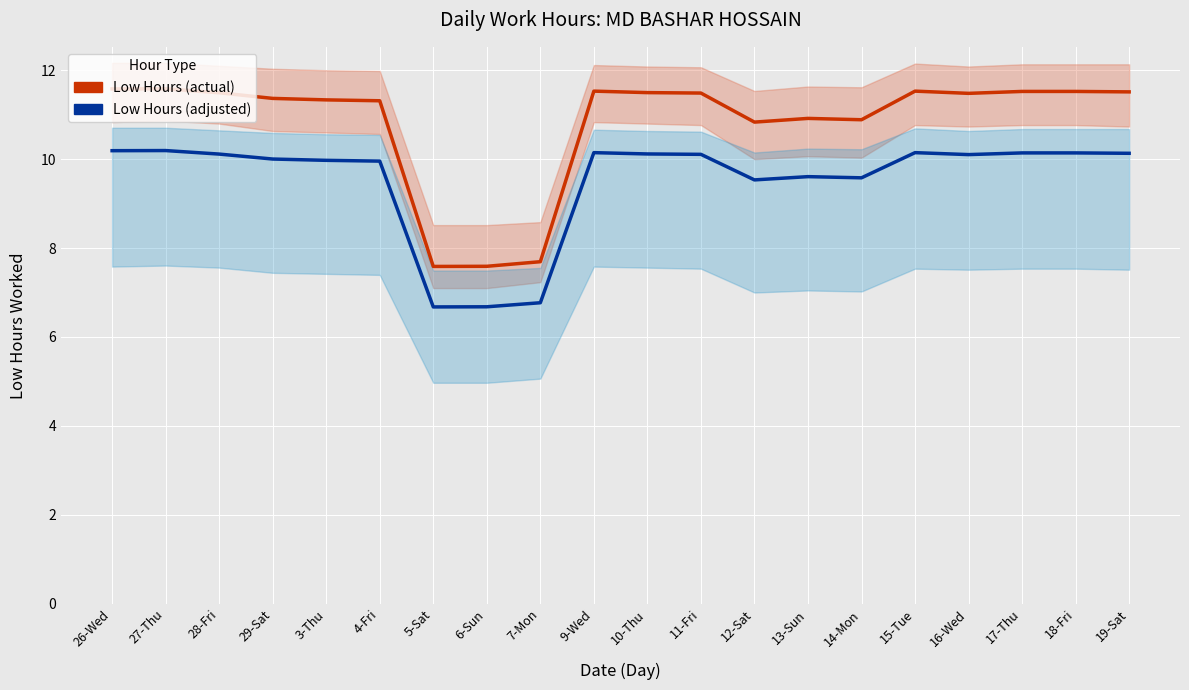

Is this an area chart (filled region under the line)?

No